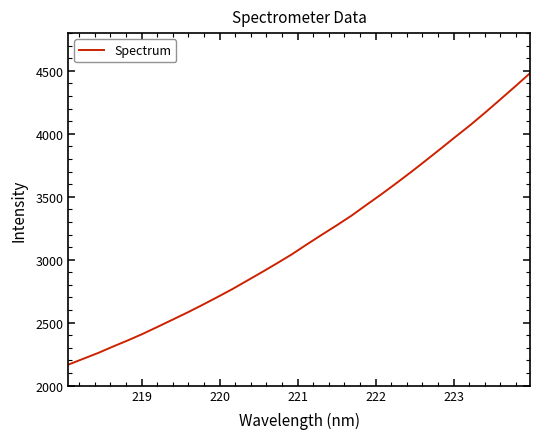

What is the smallest value displayed?

2166.0